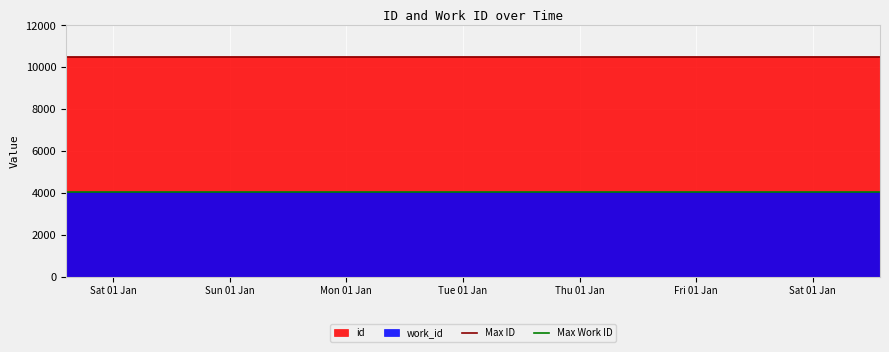

Reading left to right, extract all data points from this chart.

Max ID: 10485	10485
Max Work ID: 4047	4047